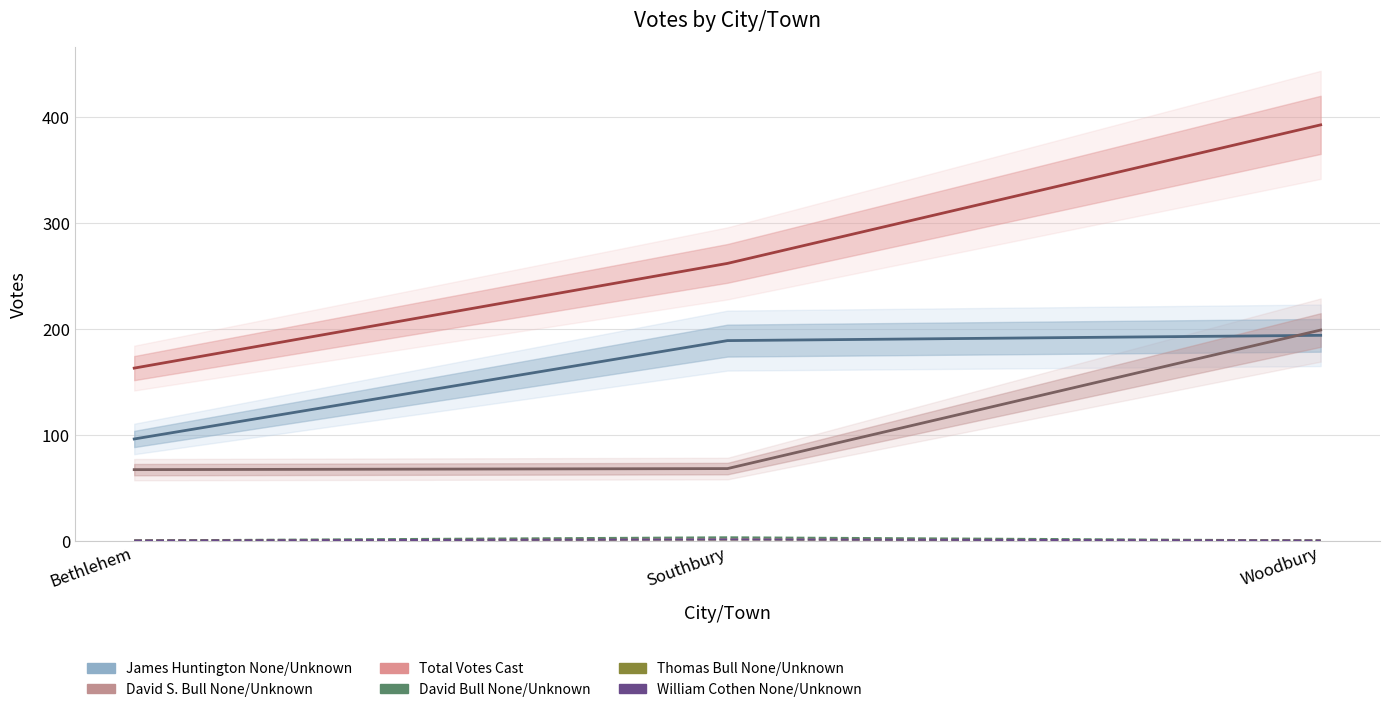

Reading right to left, what are all the values shown in this chart?

James Huntington None/Unknown: Woodbury=194	Southbury=189	Bethlehem=96
David S. Bull None/Unknown: Woodbury=199	Southbury=68	Bethlehem=67
Total Votes Cast: Woodbury=393	Southbury=262	Bethlehem=163
David Bull None/Unknown: Woodbury=0	Southbury=3	Bethlehem=0
Thomas Bull None/Unknown: Woodbury=0	Southbury=1	Bethlehem=0
William Cothen None/Unknown: Woodbury=0	Southbury=1	Bethlehem=0